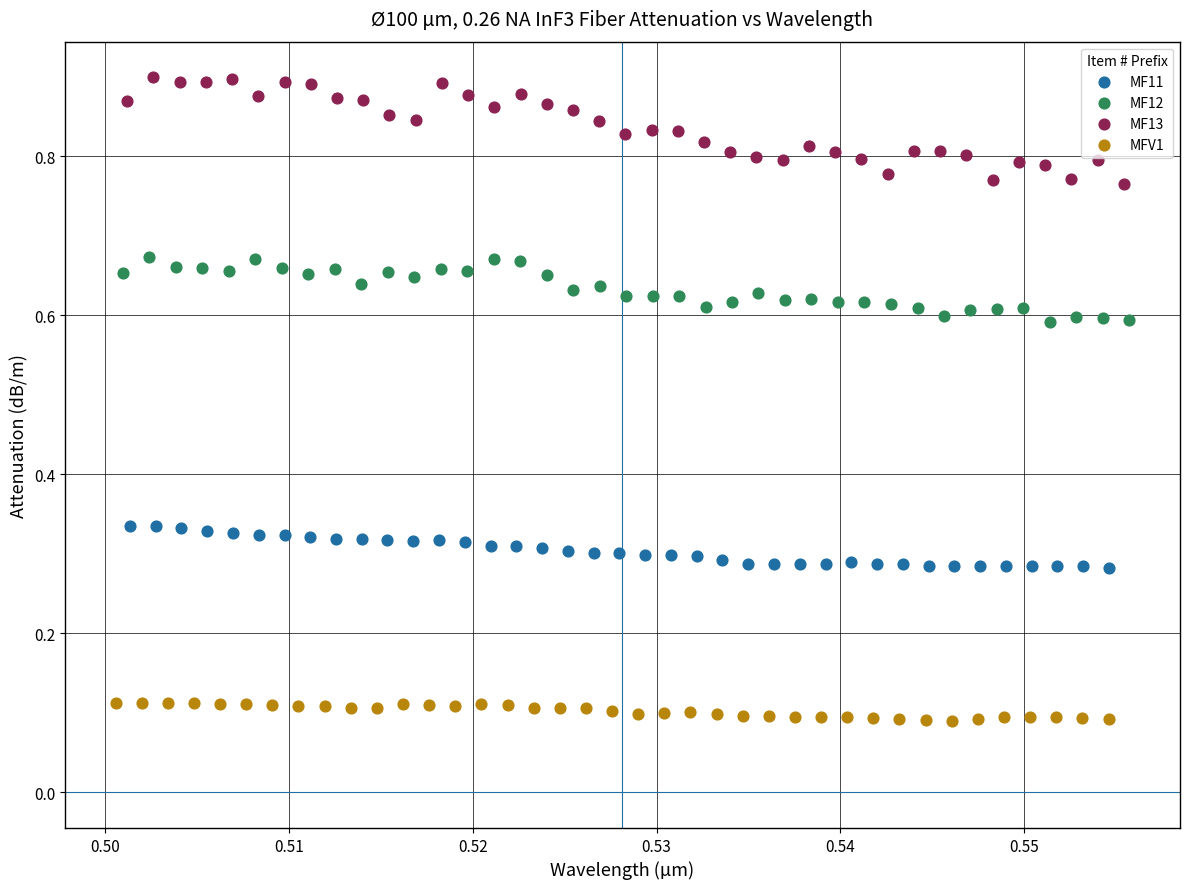

Which series contains the highest Y value?

MF13